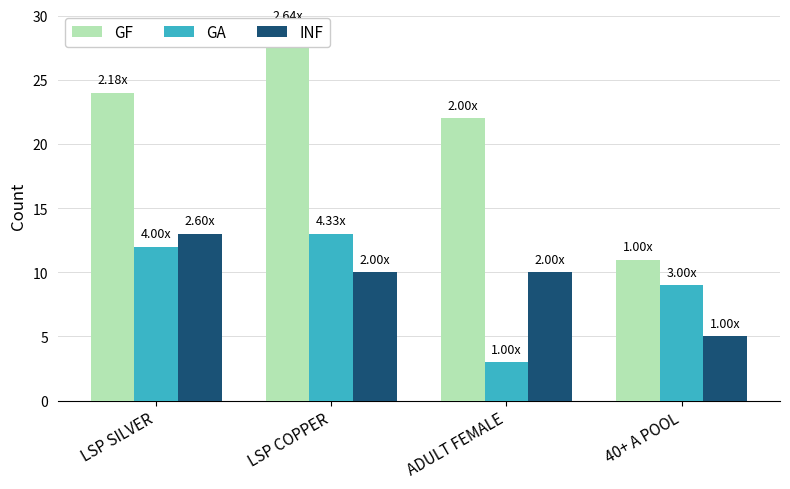

The INF series shows 13 at LSP SILVER. True or false?

True